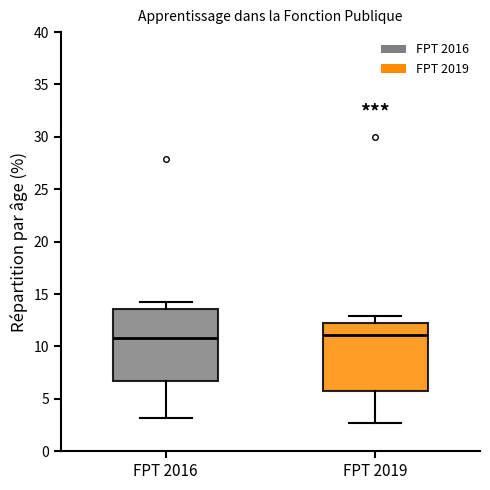

Where does the median line of the box for FPT 2019 sit on the y-axis? The values are not printed on the chart, so give them approximately, as read against the axis.

11.0